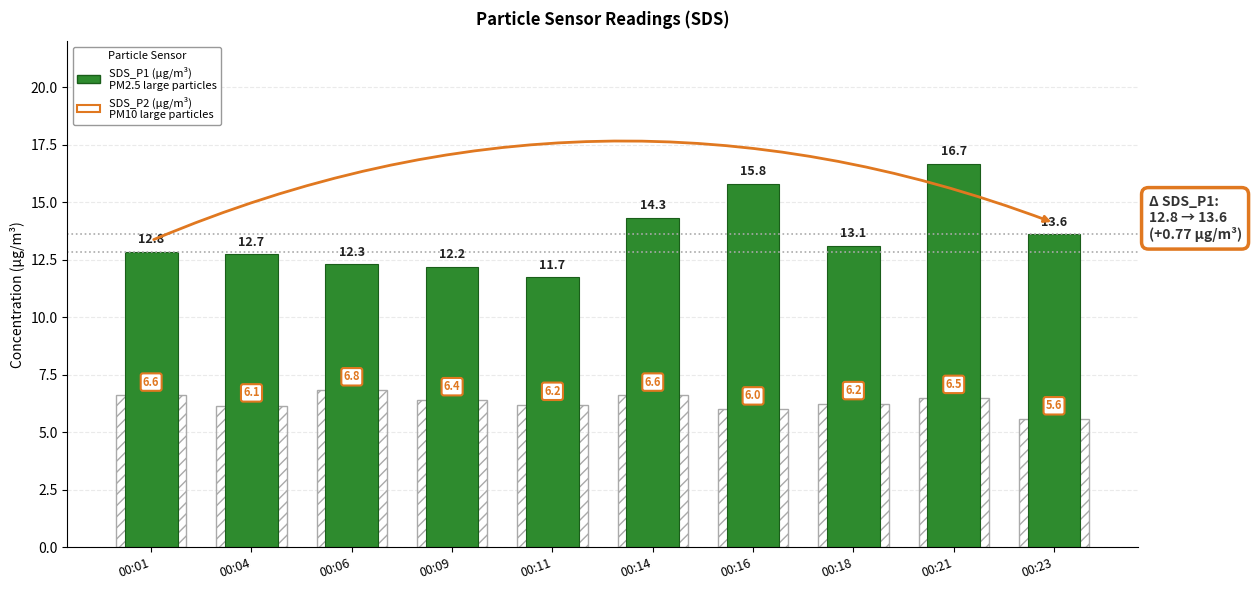

How many groups of bars are there?

10